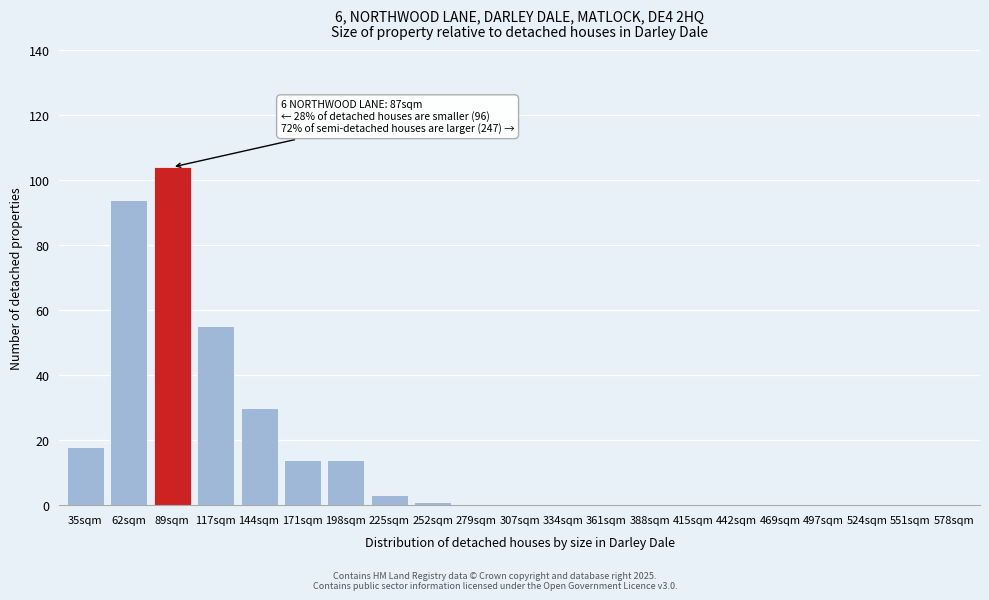

Reading left to right, transcribe all the data shown in this chart.

35sqm=18	62sqm=94	89sqm=104	117sqm=55	144sqm=30	171sqm=14	198sqm=14	225sqm=3	252sqm=1	279sqm=0	307sqm=0	334sqm=0	361sqm=0	388sqm=0	415sqm=0	442sqm=0	469sqm=0	497sqm=0	524sqm=0	551sqm=0	578sqm=0